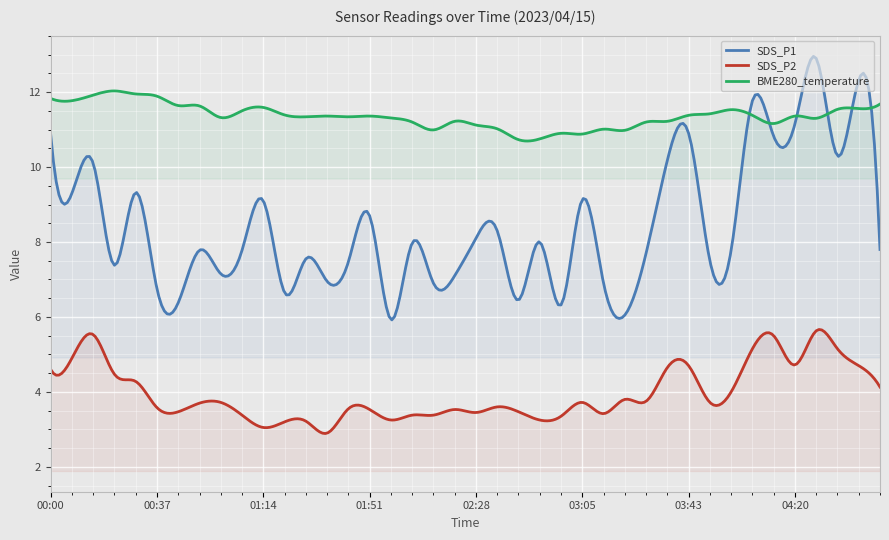

Reading left to right, extract all data points from this chart.

SDS_P1: 00:00=10.9	00:07=9.3	00:15=10.1	00:22=7.4	00:30=9.3	00:37=6.8	00:44=6.4	00:51=7.8	00:59=7.2	01:06=7.8	01:14=9.1	01:21=6.7	01:29=7.5	01:36=7.0	01:44=7.5	01:51=8.7	01:58=5.9	02:06=8.0	02:13=6.9	02:21=7.1	02:28=8.1	02:36=8.3	02:43=6.5	02:50=8.0	02:58=6.3	03:05=9.1	03:13=6.9	03:20=6.0	03:28=7.7	03:35=10.2	03:43=10.9	03:50=7.5	03:57=7.8	04:05=11.8	04:12=10.8	04:20=11.2	04:27=12.9	04:35=10.3	04:42=12.3	04:49=7.8
SDS_P2: 00:00=4.6	00:07=4.9	00:15=5.5	00:22=4.5	00:30=4.3	00:37=3.6	00:44=3.5	00:51=3.7	00:59=3.7	01:06=3.4	01:14=3.0	01:21=3.2	01:29=3.2	01:36=2.9	01:44=3.5	01:51=3.5	01:58=3.2	02:06=3.4	02:13=3.4	02:21=3.5	02:28=3.5	02:36=3.6	02:43=3.5	02:50=3.2	02:58=3.4	03:05=3.7	03:13=3.4	03:20=3.8	03:28=3.8	03:35=4.7	03:43=4.7	03:50=3.7	03:57=4.0	04:05=5.2	04:12=5.5	04:20=4.7	04:27=5.6	04:35=5.2	04:42=4.7	04:49=4.1
BME280_temperature: 00:00=11.8	00:07=11.8	00:15=11.9	00:22=12.0	00:30=11.9	00:37=11.9	00:44=11.6	00:51=11.6	00:59=11.3	01:06=11.5	01:14=11.6	01:21=11.4	01:29=11.3	01:36=11.4	01:44=11.3	01:51=11.4	01:58=11.3	02:06=11.2	02:13=11.0	02:21=11.2	02:28=11.1	02:36=11.0	02:43=10.7	02:50=10.8	02:58=10.9	03:05=10.9	03:13=11.0	03:20=11.0	03:28=11.2	03:35=11.2	03:43=11.4	03:50=11.4	03:57=11.5	04:05=11.4	04:12=11.2	04:20=11.4	04:27=11.3	04:35=11.5	04:42=11.6	04:49=11.7